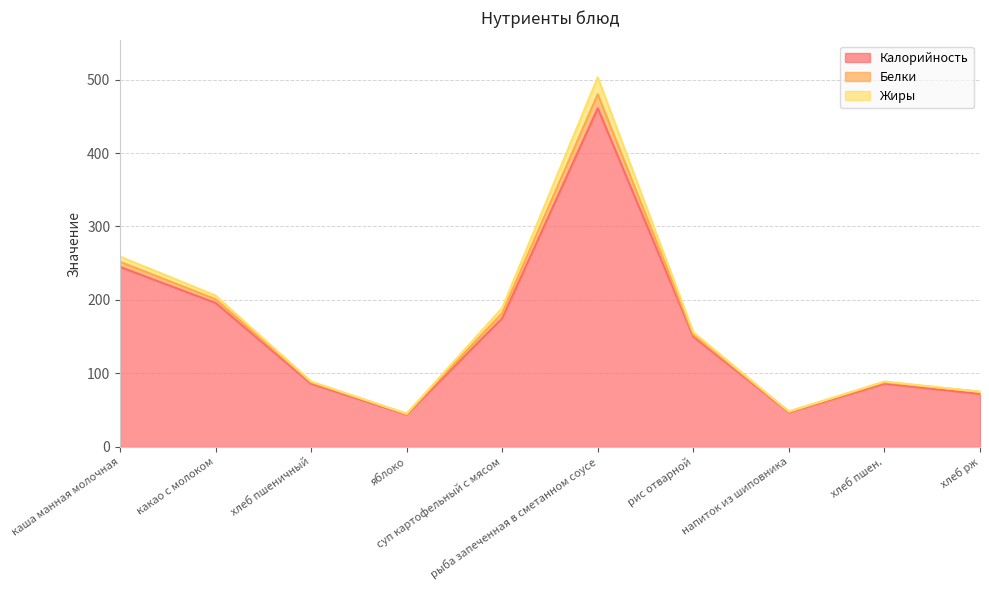

What is the smallest value displayed?

44